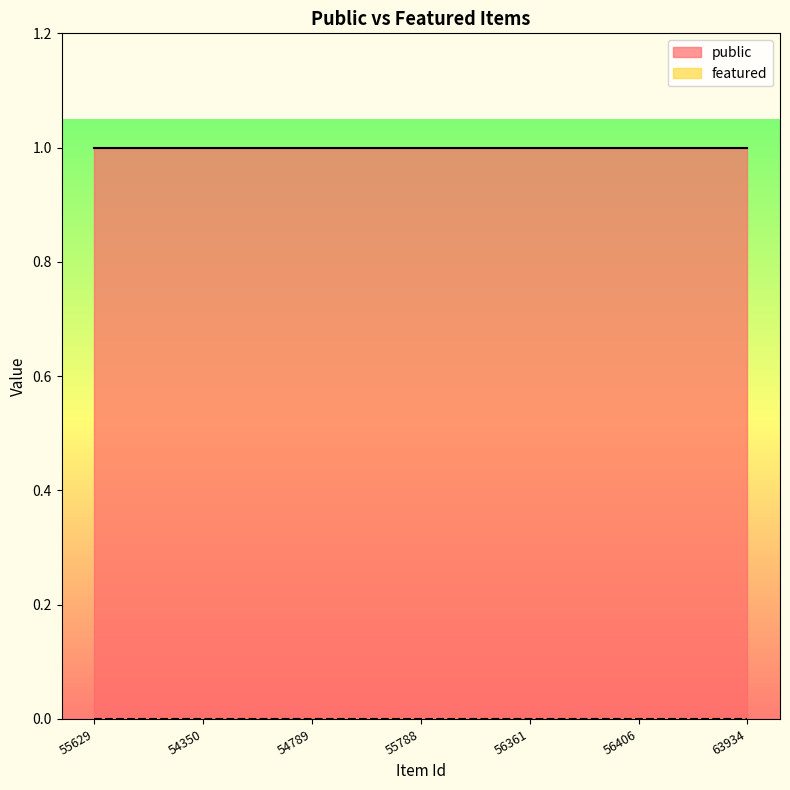

The value of public at 56406 is 0. True or false?

False